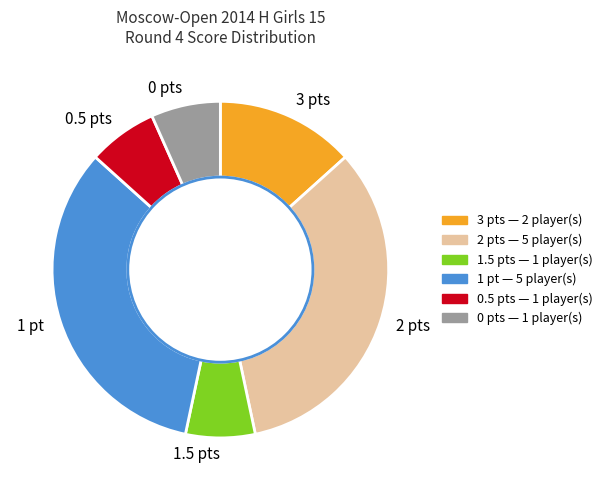

True or false: 3 pts accounts for 13% of the total.

True